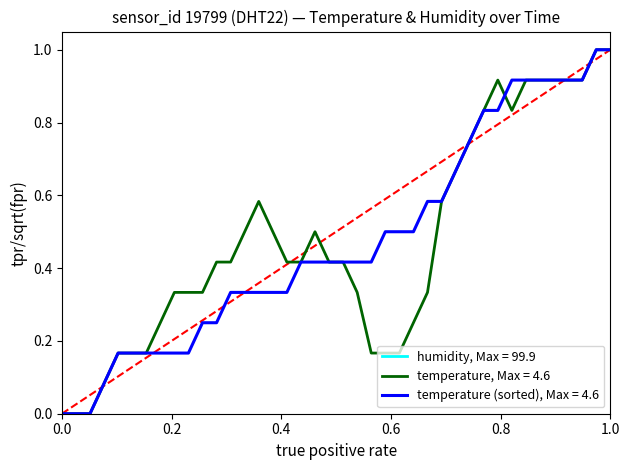

The value at 2023-03-01T01:03:12 is 0.1. True or false?

False